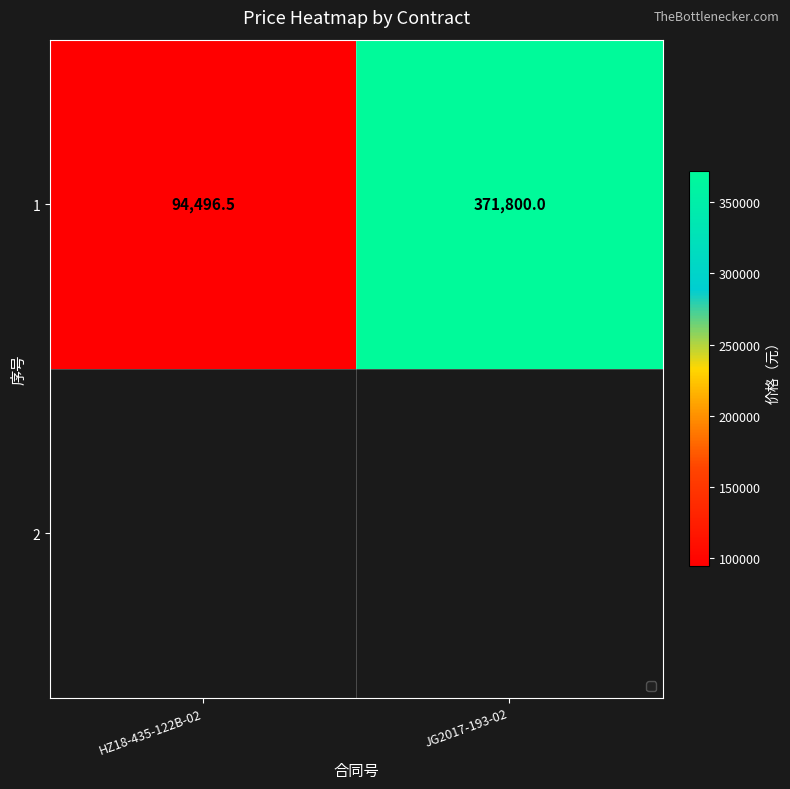

Rank the categories by value from lowest to highest.

HZ18-435-122B-02, JG2017-193-02